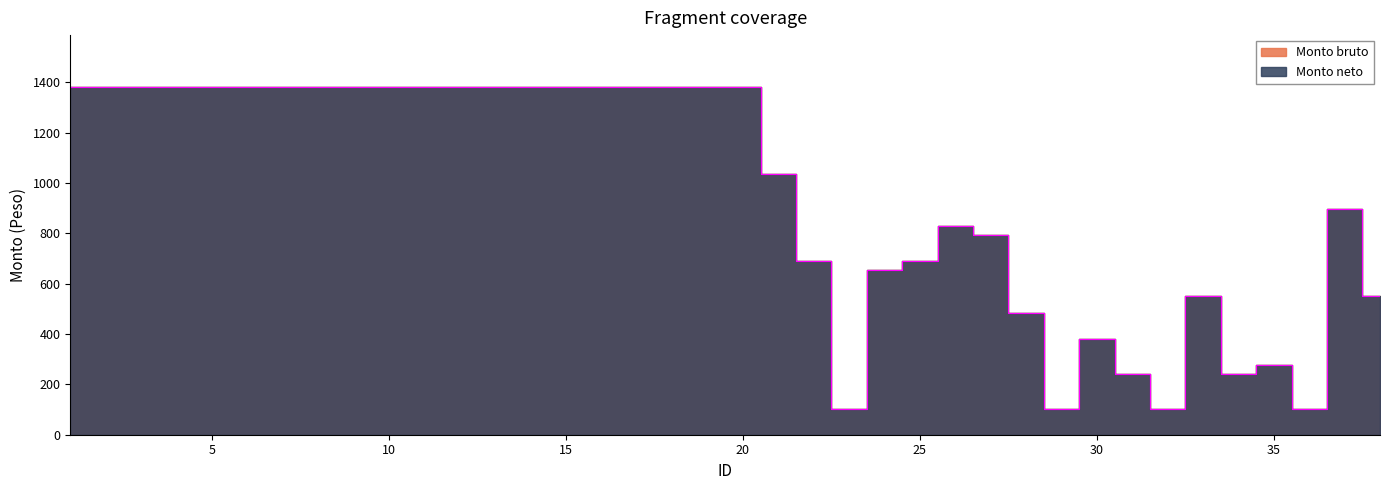

What is the total value across all series at 14?

2761.0